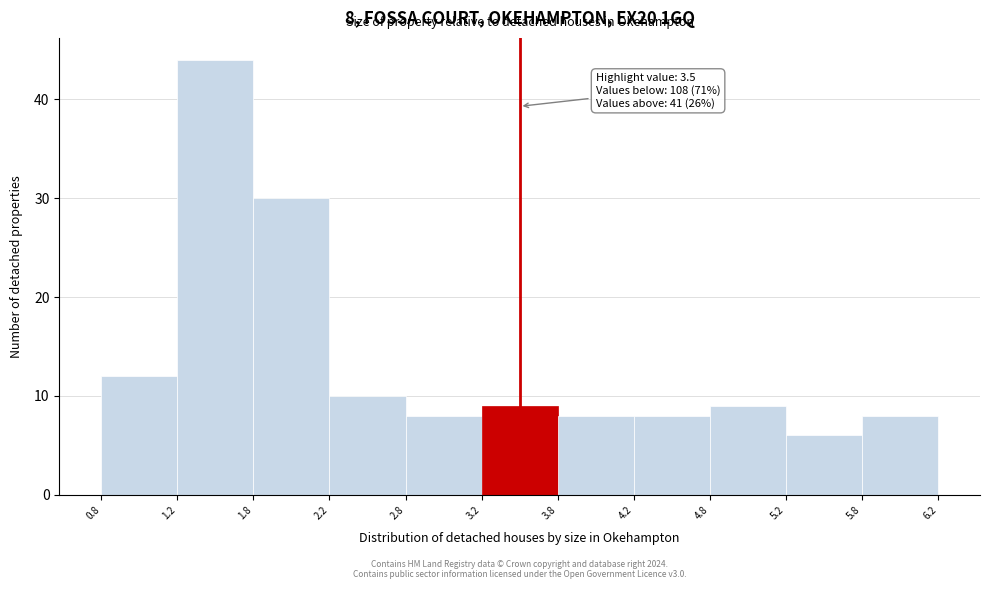

Over which range of the x-axis is the bar tallest?

1.2 to 1.8